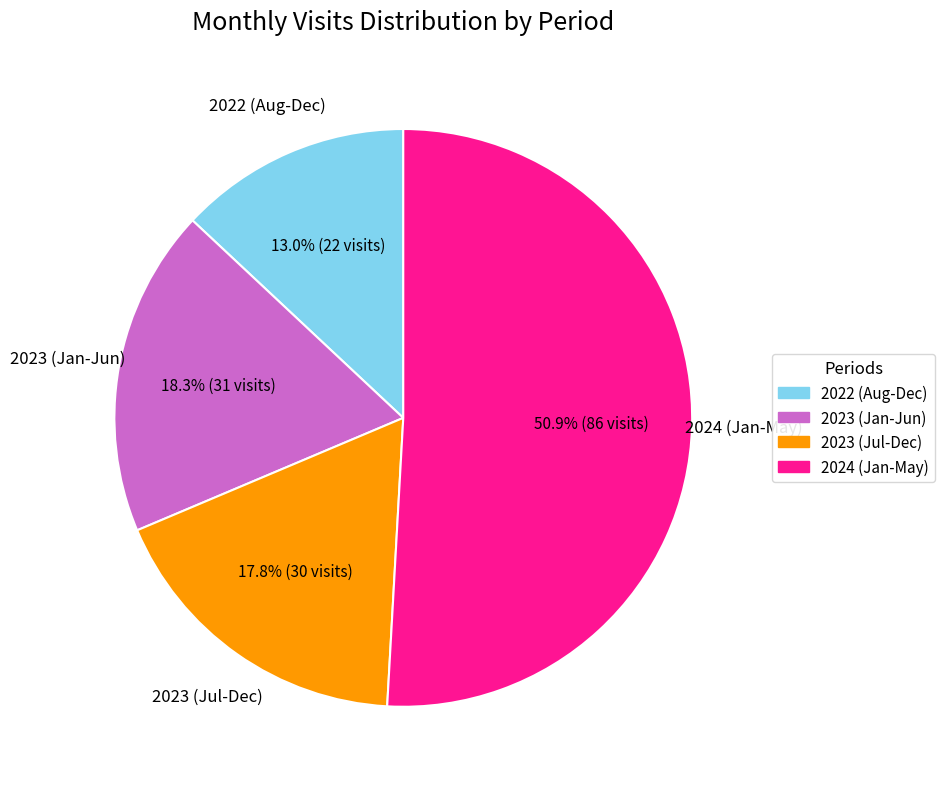

Is there a majority slice in this chart?

Yes